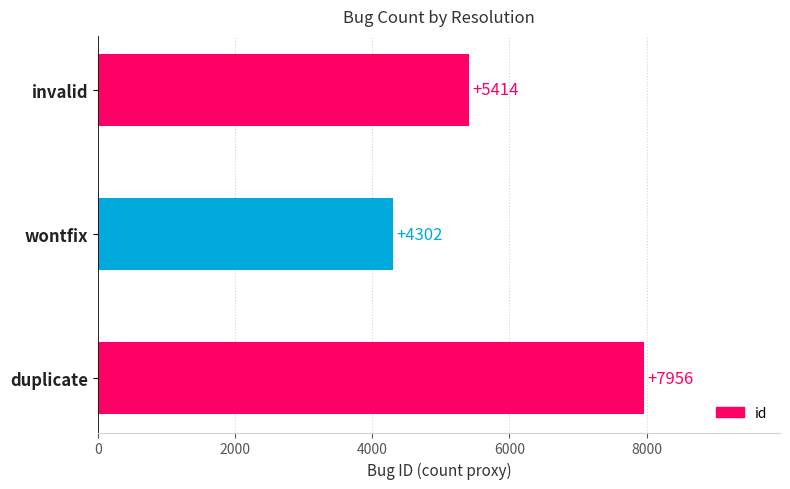

List the labels in order of value, largest first.

duplicate, invalid, wontfix